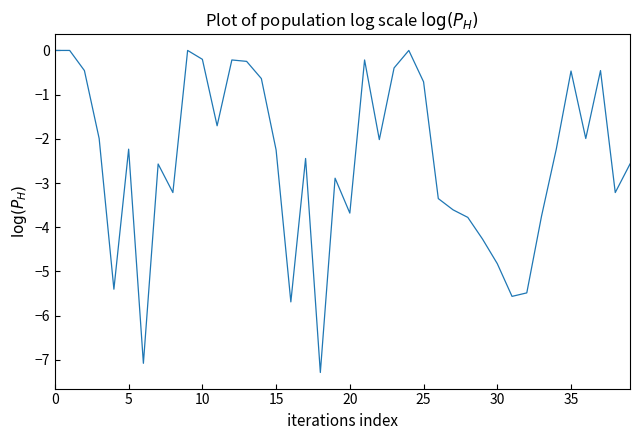

What is the smallest value displayed?

-7.3